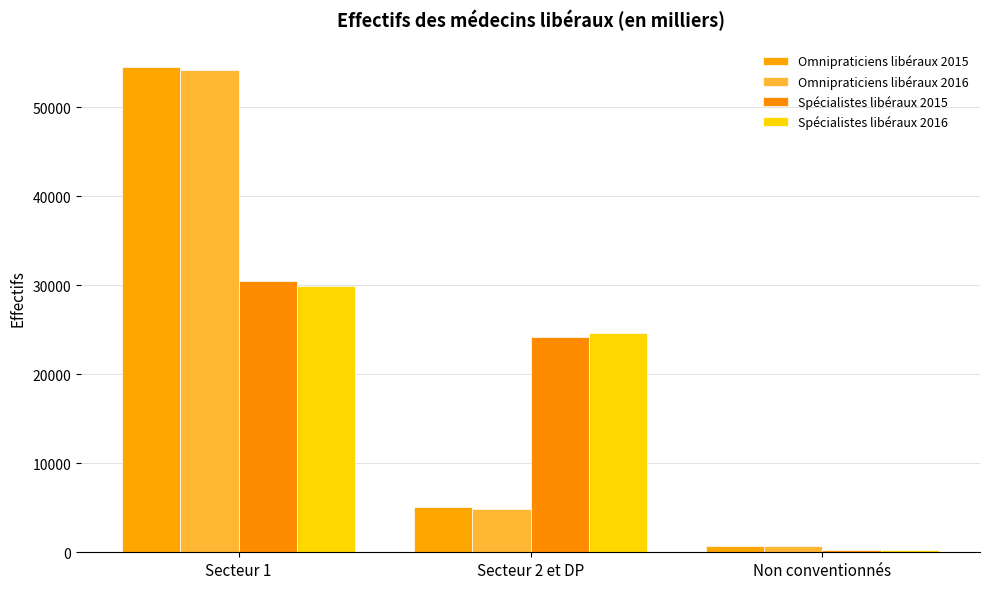

What is the label of the 2nd bar from the left?

Secteur 2 et DP